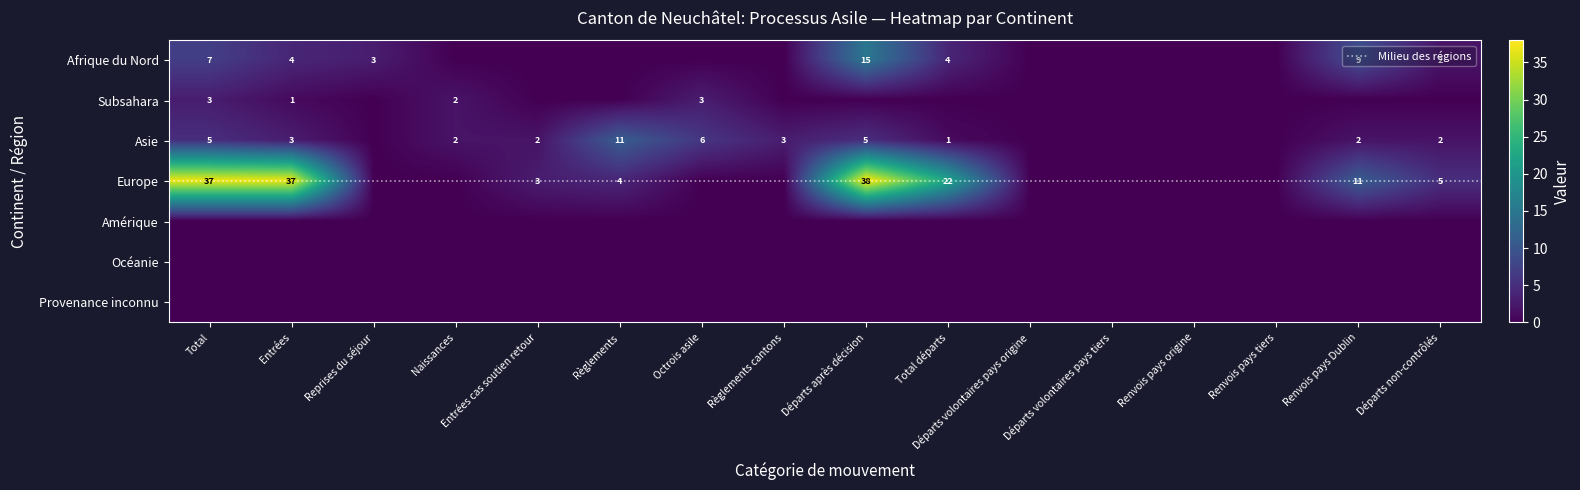

True or false: Afrique du Nord has a value of 2 at Entrées.

False